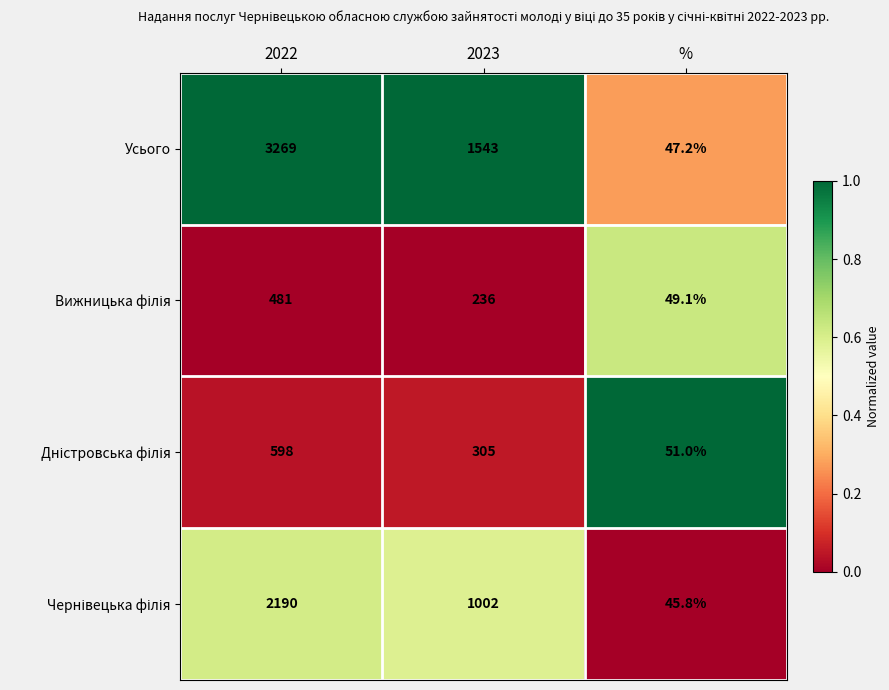

Count the number of data series in this chart.

4